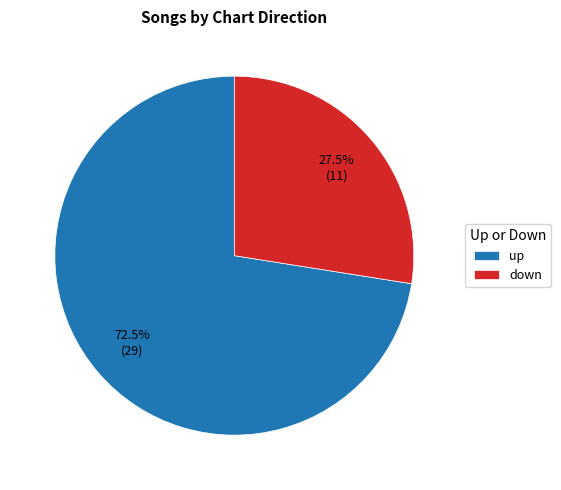

Between up and down, which is larger?

up